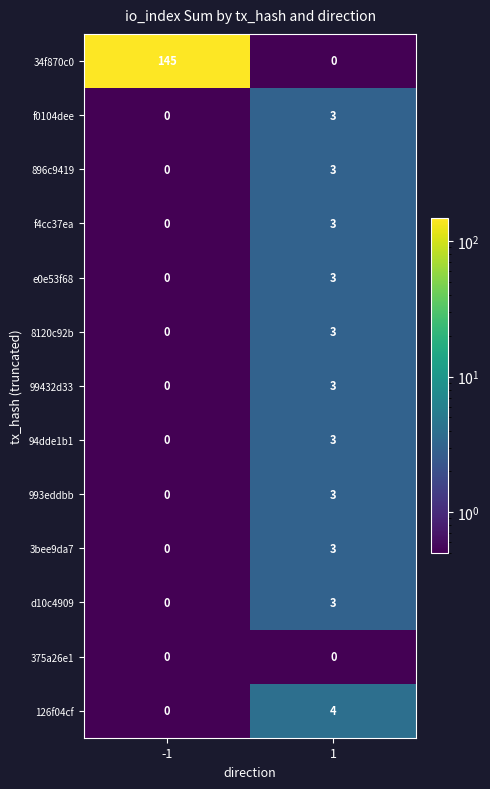

The 3bee9da7 series shows 0 at -1. True or false?

True